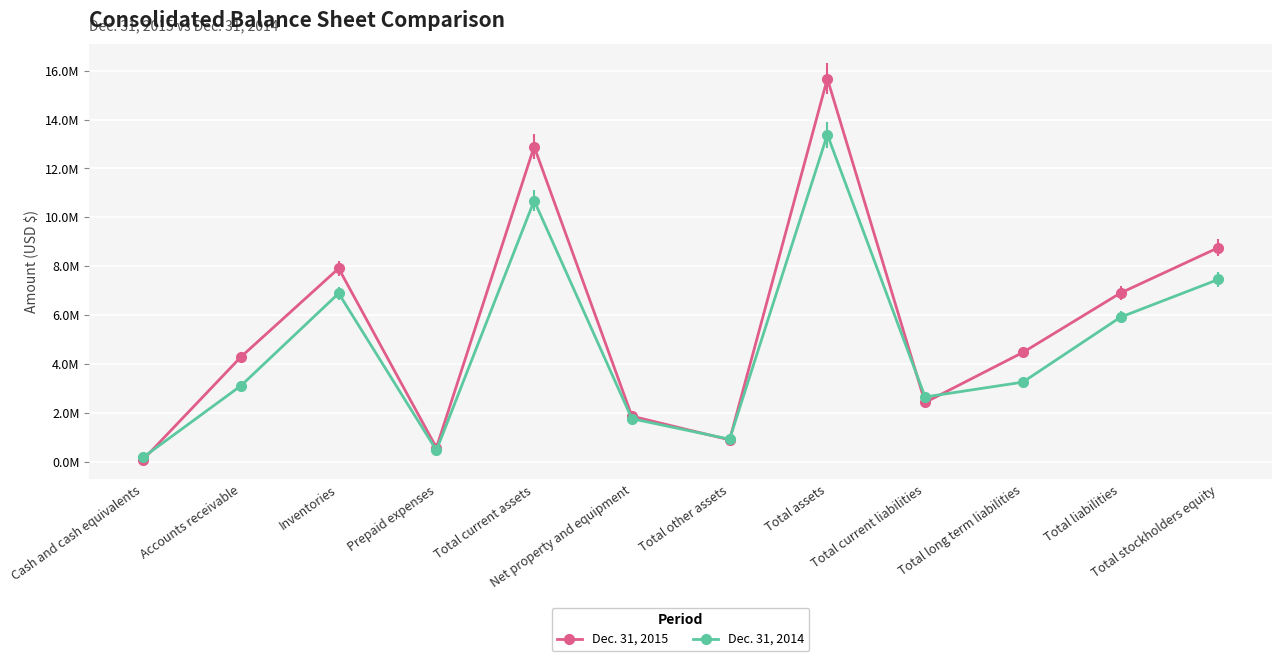

Reading left to right, transcribe all the data shown in this chart.

Dec. 31, 2015: 0.1	4.3	7.9	0.6	12.9	1.9	0.9	15.7	2.4	4.5	6.9	8.8
Dec. 31, 2014: 0.2	3.1	6.9	0.5	10.7	1.8	0.9	13.4	2.7	3.3	5.9	7.5